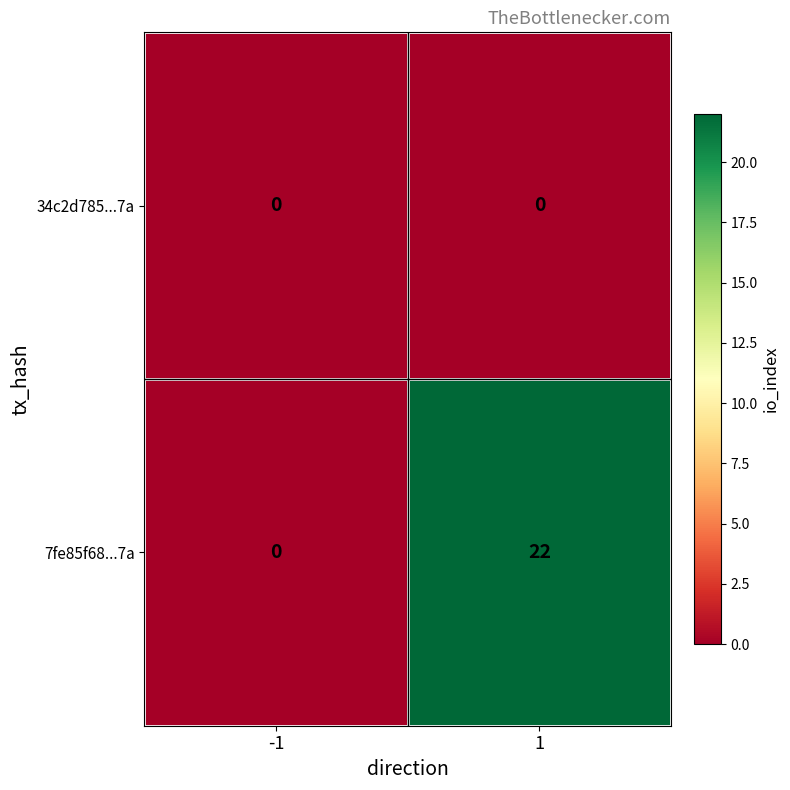

Which series changed the most between -1 and 1?

7fe85f68...7a